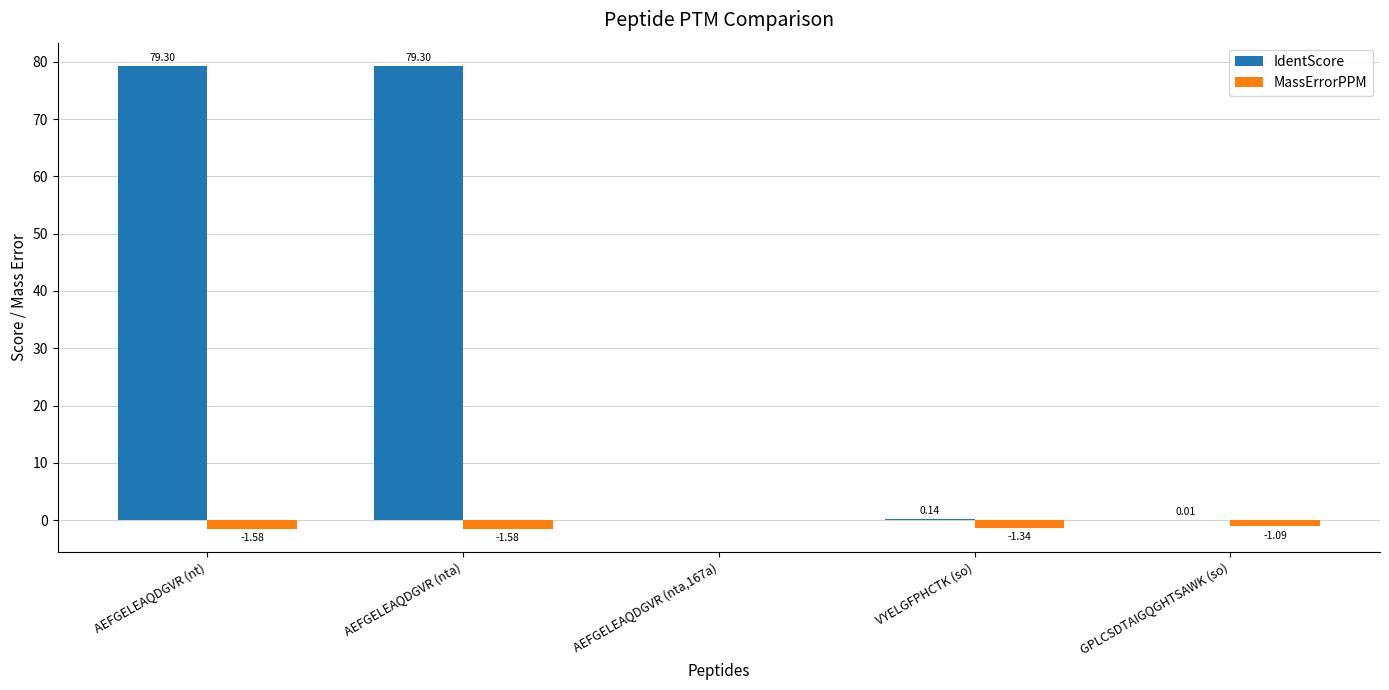

What is the total value across all series at AEFGELEAQDGVR (nta)?

77.7